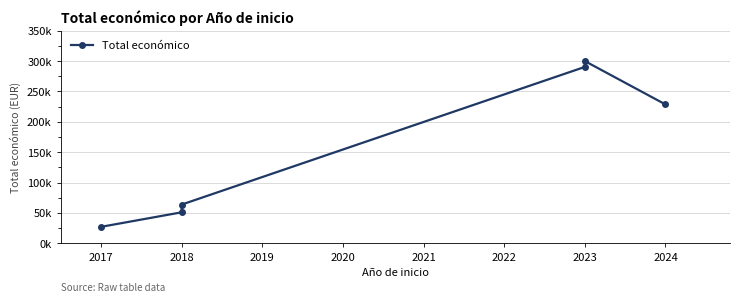

What is the change in value from 2018 to 2024?

+177587